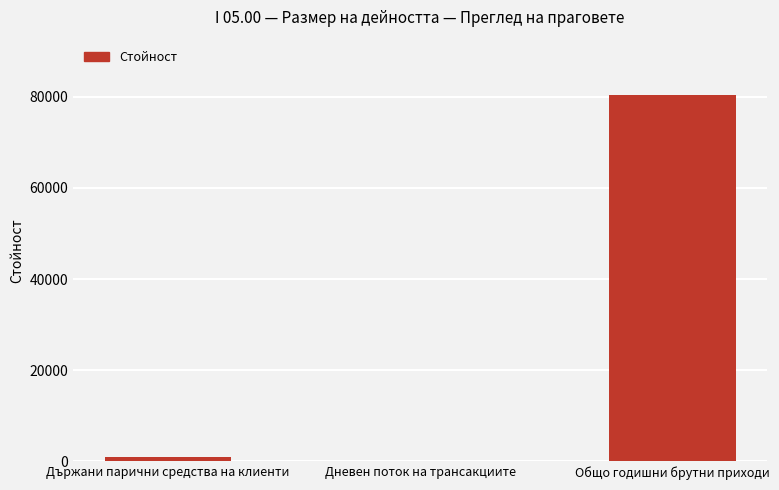

The chart shows a value of 0.0 at Дневен поток на трансакциите. True or false?

True